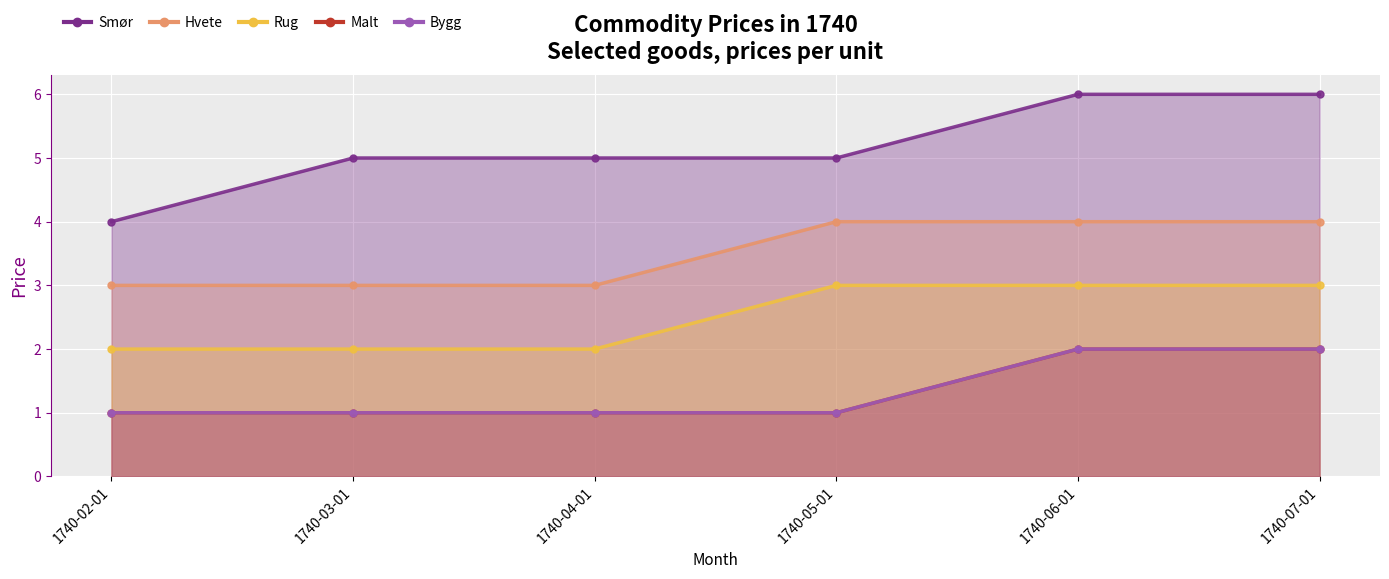

What is the approximate value of Hvete at 1740-03-01?

3